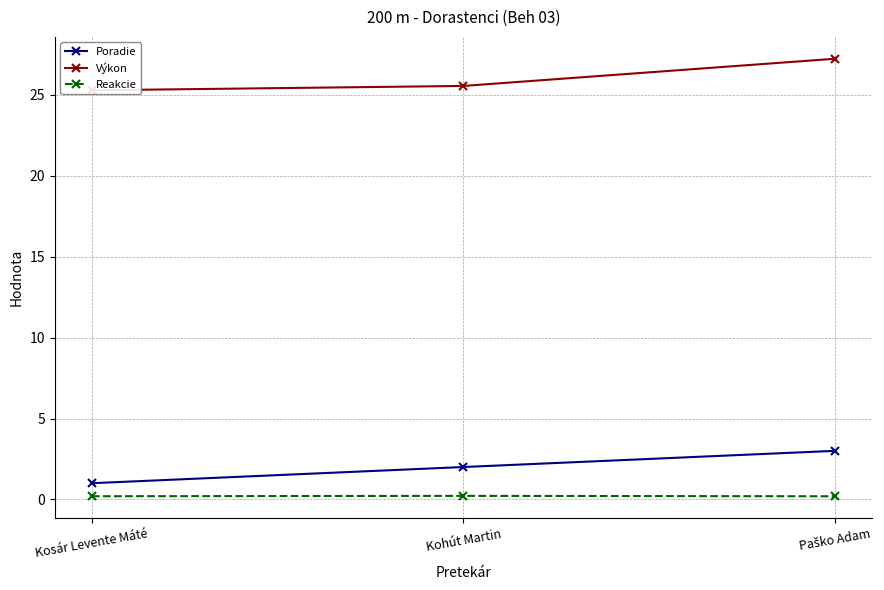

What position from the left is Kohút Martin?

2